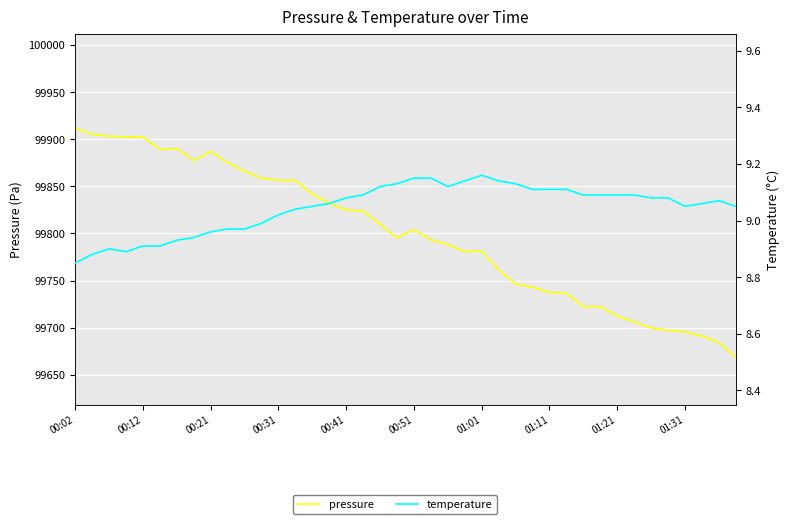

List the series in order of their peak value, lowest first.

temperature, pressure